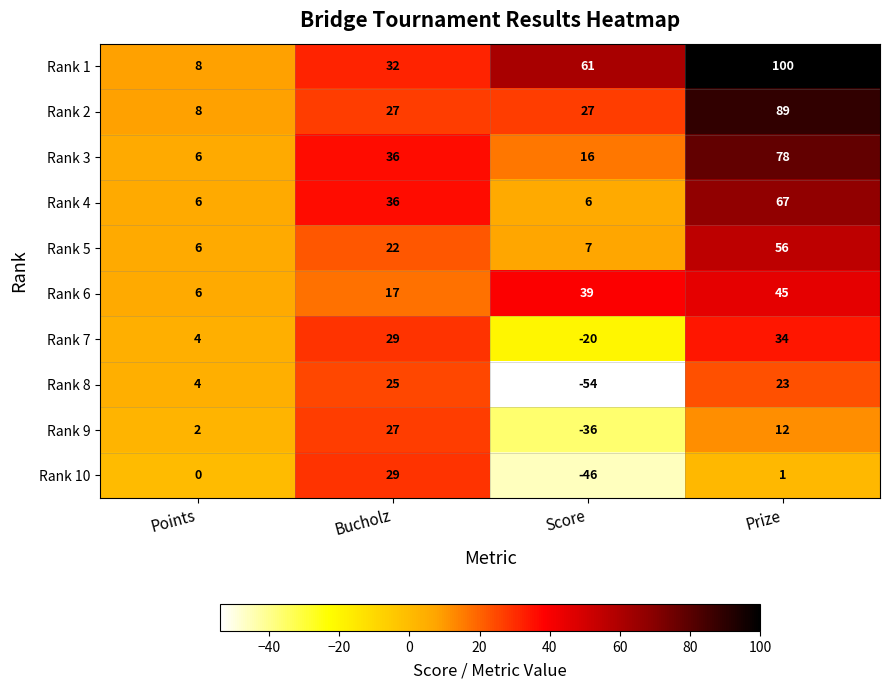

At which label does Rank 7 reach its peak?

Prize